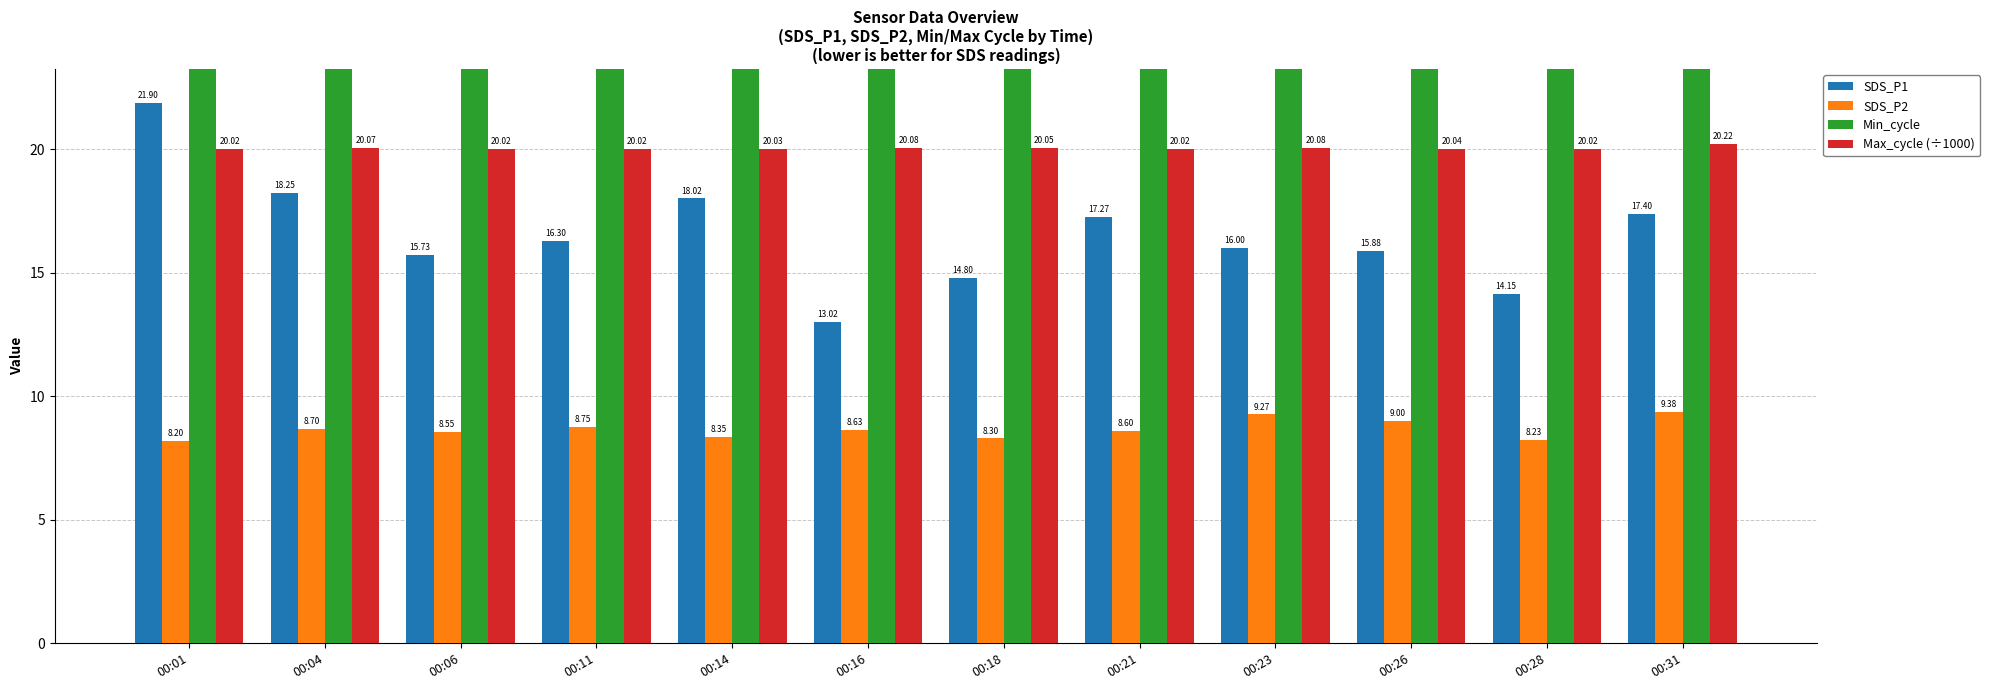

What is the difference between the highest and lowest values at 00:21?

19.4